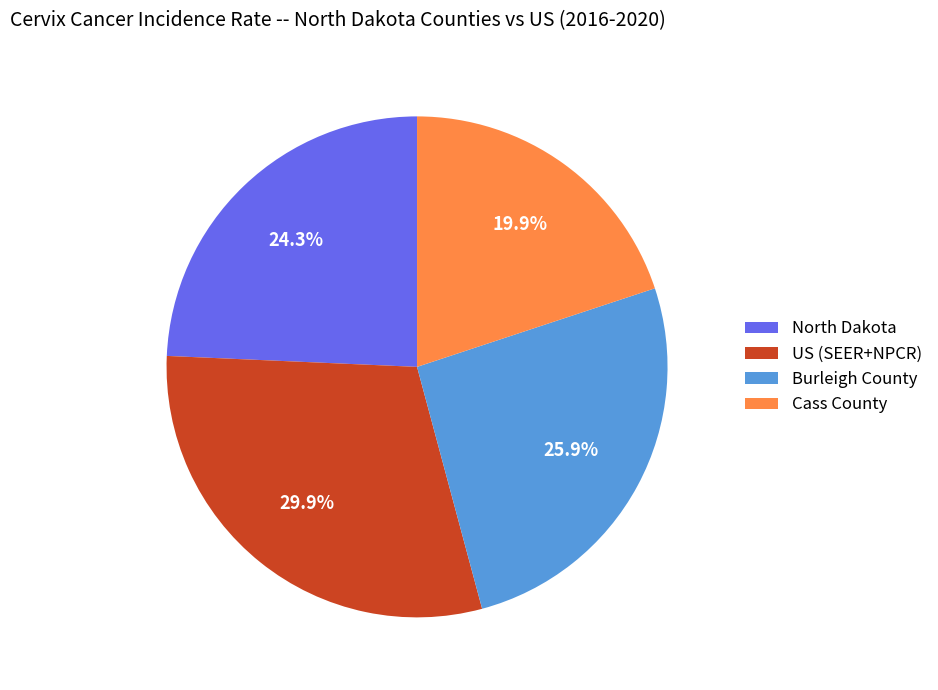

True or false: North Dakota accounts for 14% of the total.

False